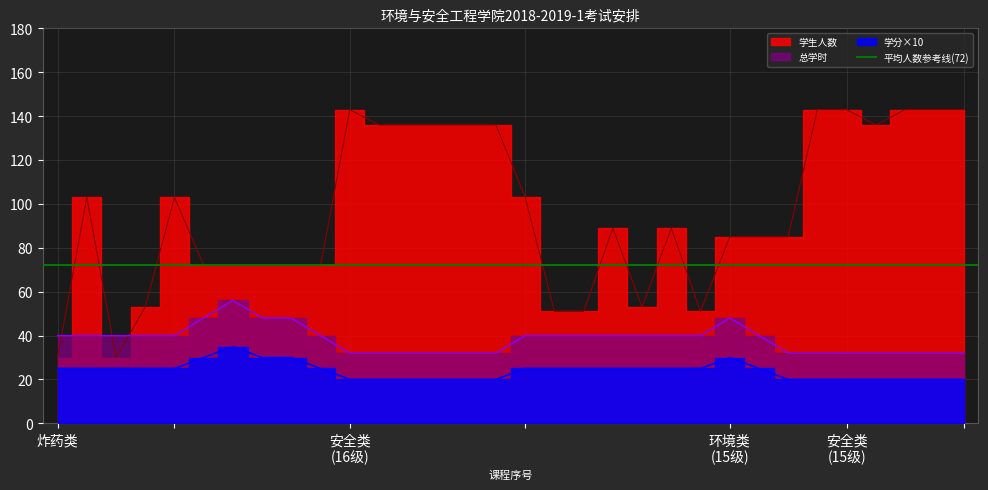

True or false: 学生人数 and 学分x10 intersect in this chart.

False